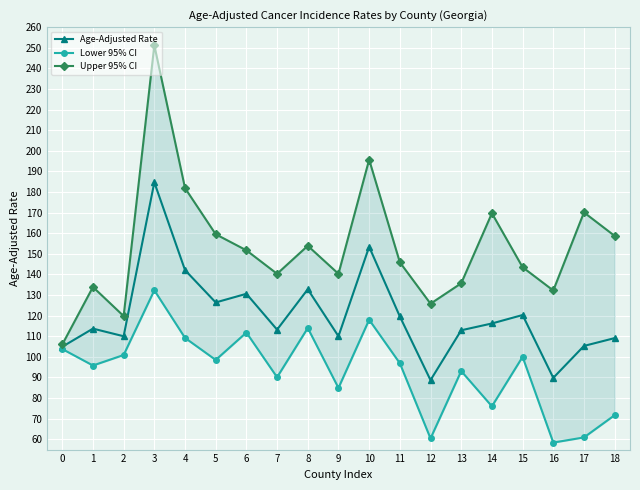

True or false: Upper 95% CI has more than 0 interior local peaks.

True